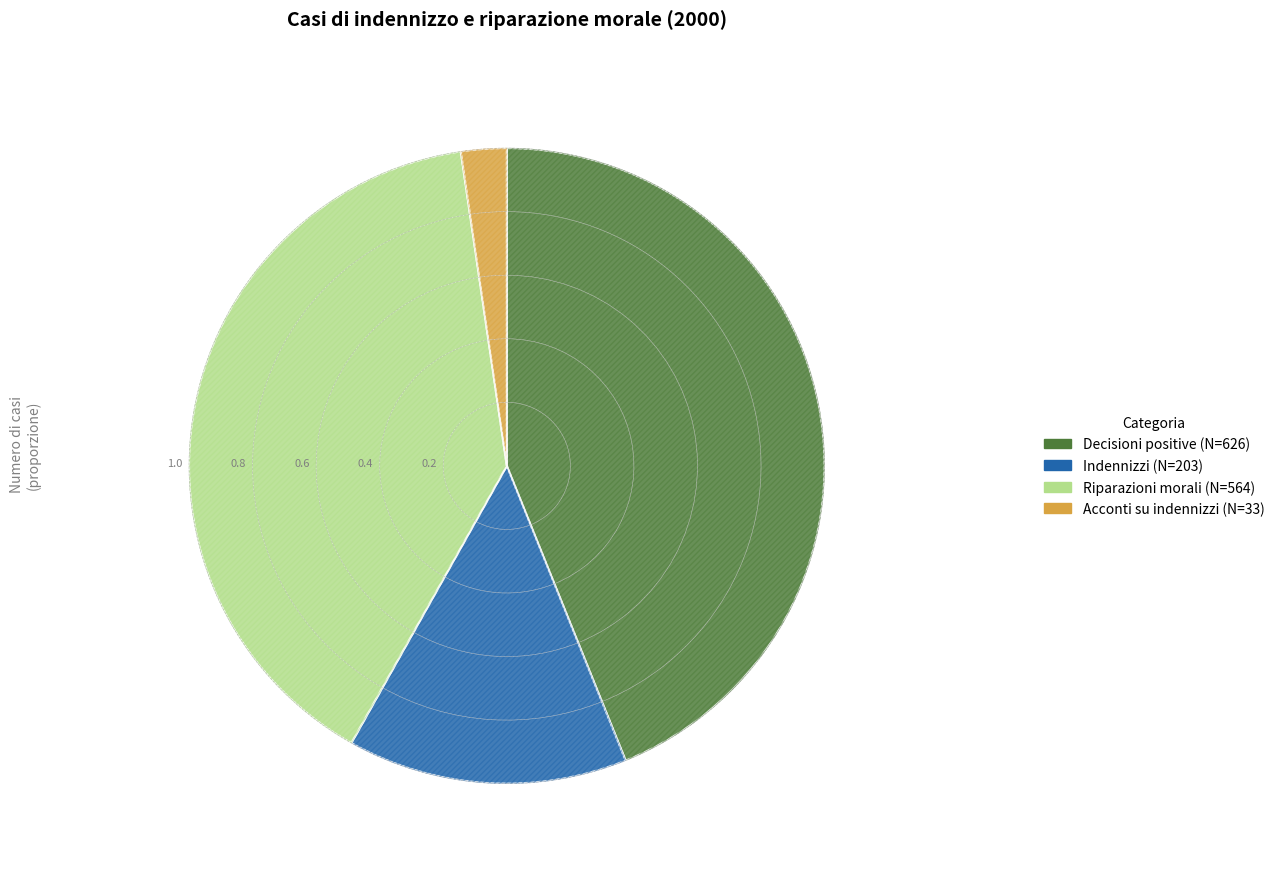

To the nearest percent, what is the difference between the largest and smallest slice percentages?

42%